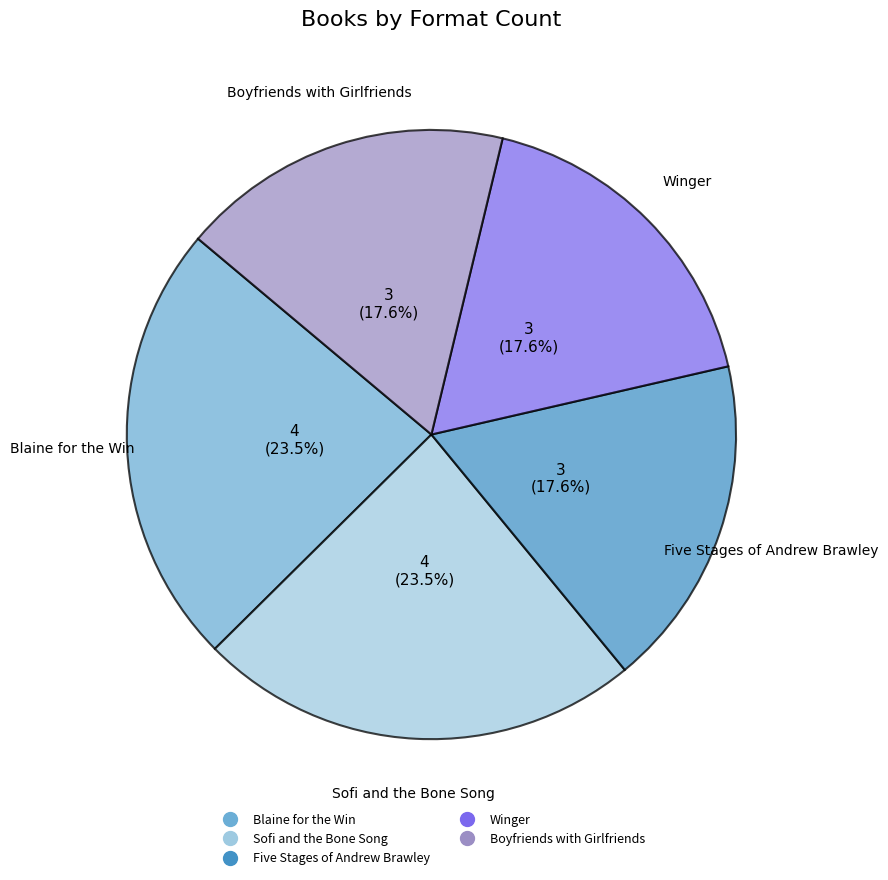

How many segments does this pie chart have?

5